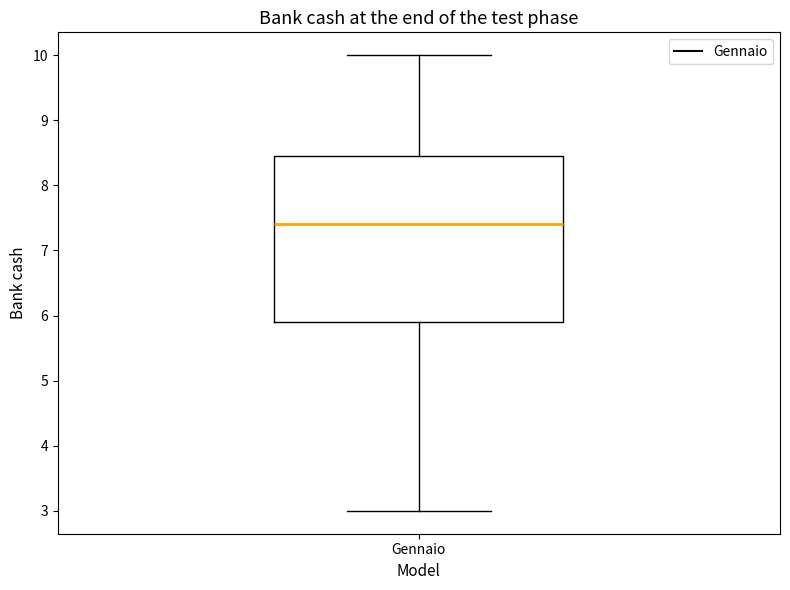

Transcribe this box plot: give where the median line is, the range the box spans, and where the two whiskers end, as read against the y-axis. The values are not printed on the chart, so give them approximately, as read against the axis.

median 7.4, box 5.9 to 8.5, whiskers 3.0 to 10.0